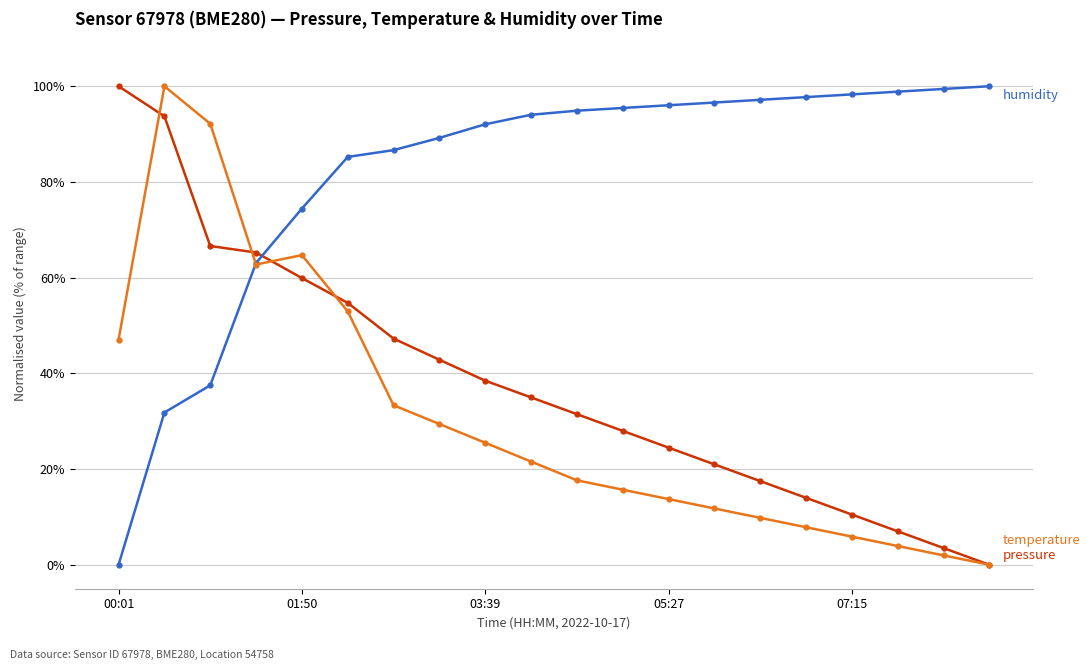

Count the number of categories in the chart.

20